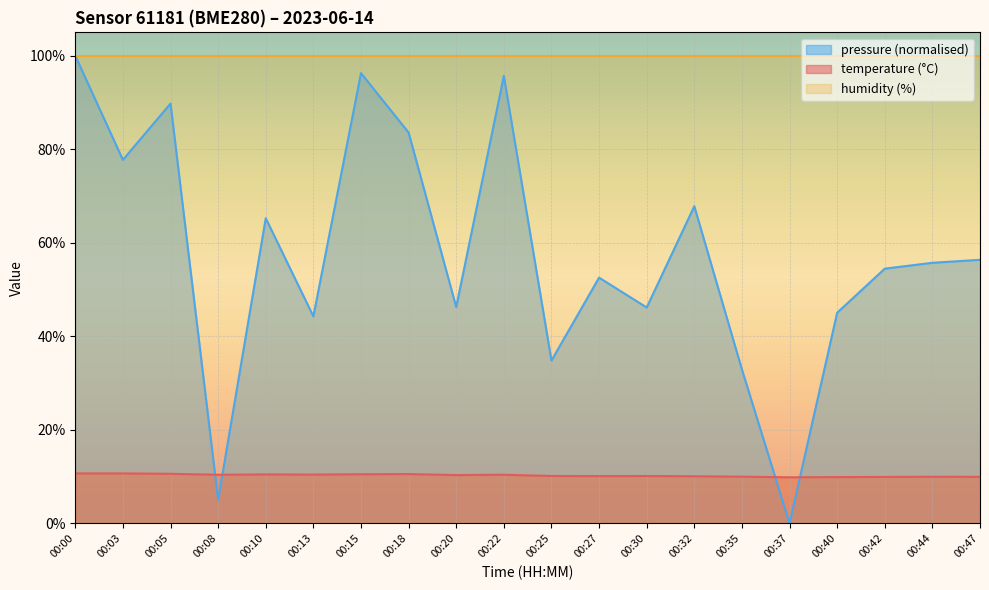

What is the spread (max minus min) of values at 00:42?

90.1